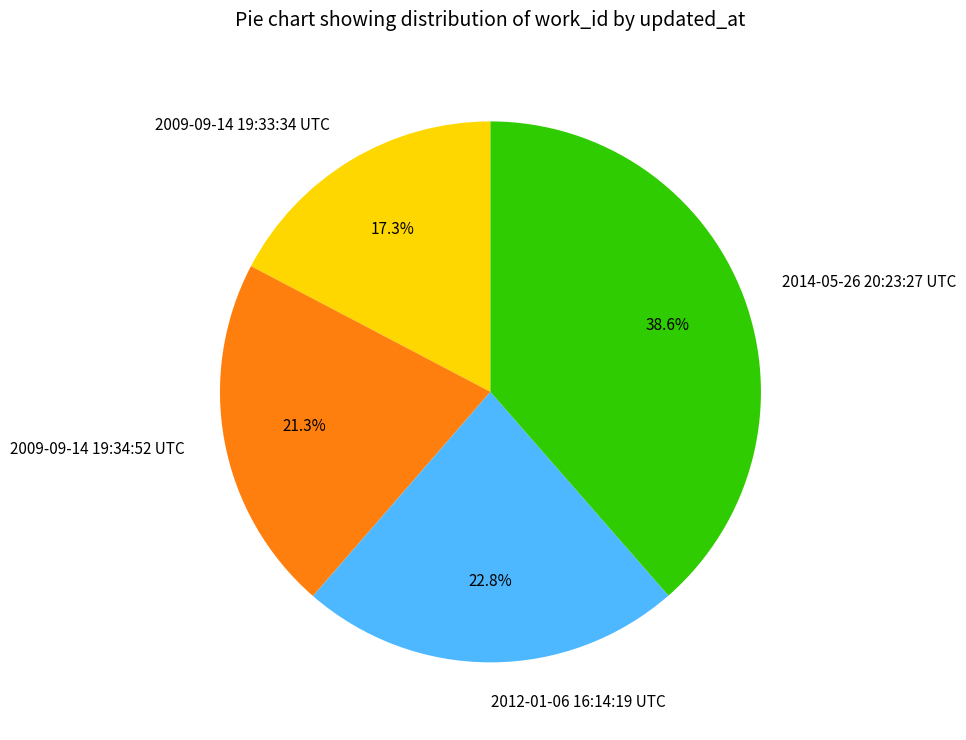

The 2014-05-26 20:23:27 UTC slice represents 24% of the pie. True or false?

False